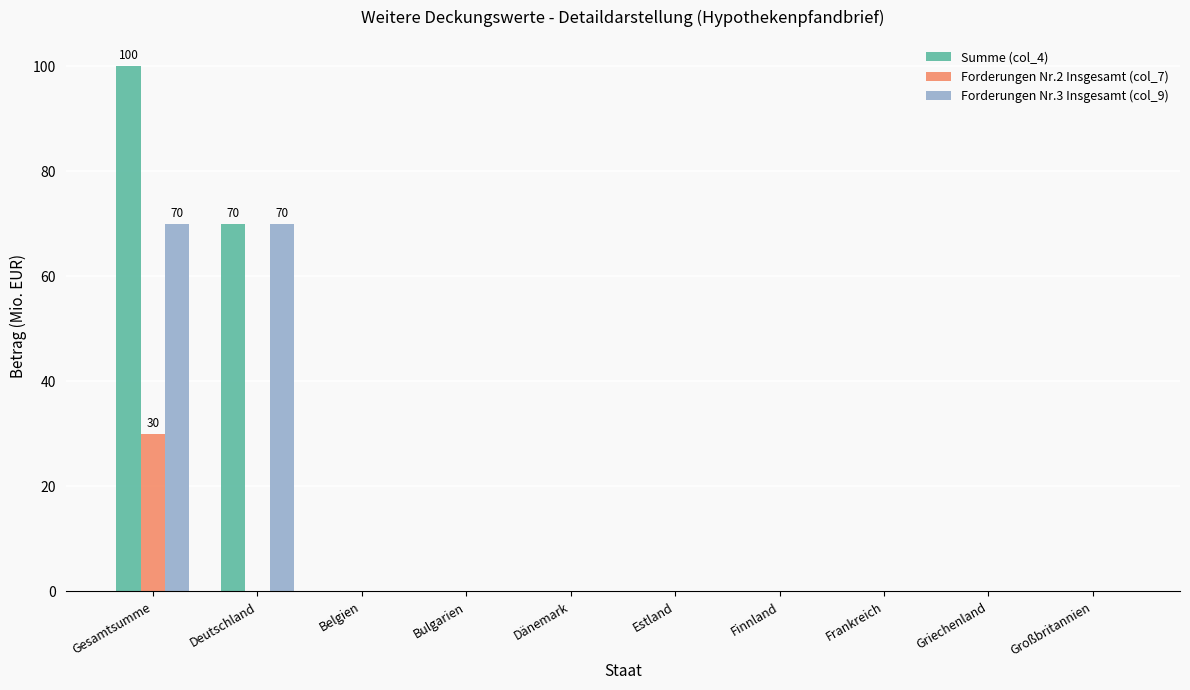

Reading left to right, list all the values displayed in this chart.

Summe (col_4): 100	70	0	0	0	0	0	0	0	0
Forderungen Nr.2 Insgesamt (col_7): 30	0	0	0	0	0	0	0	0	0
Forderungen Nr.3 Insgesamt (col_9): 70	70	0	0	0	0	0	0	0	0